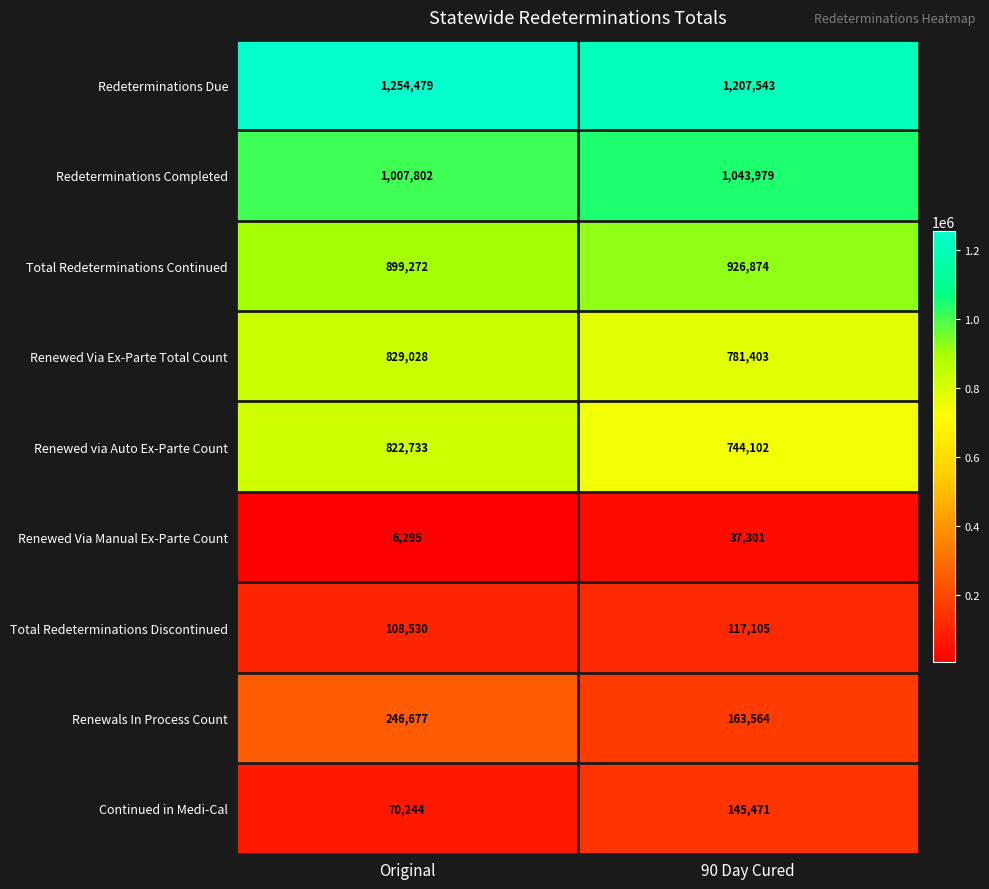

What is the minimum value for Renewed Via Ex-Parte Total Count?

781403